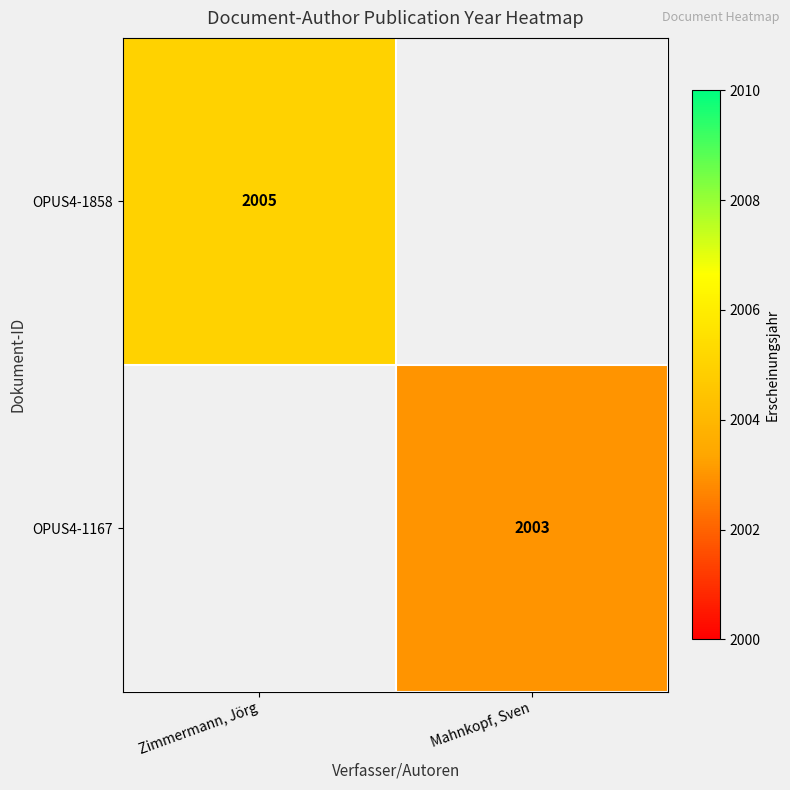

The OPUS4-1858 series shows 1081 at Zimmermann, Jörg. True or false?

False